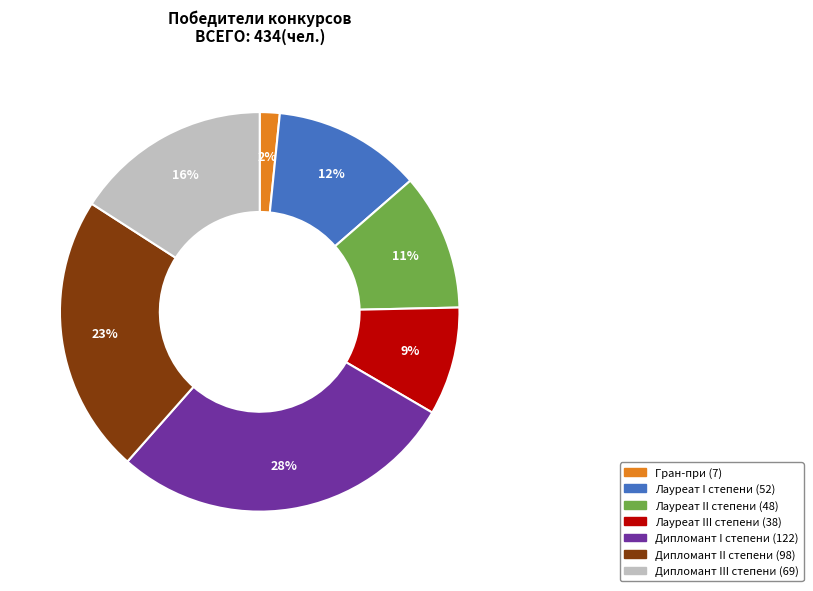

What is the ratio of the value at Дипломант I степени to the value at Лауреат I степени?

2.3